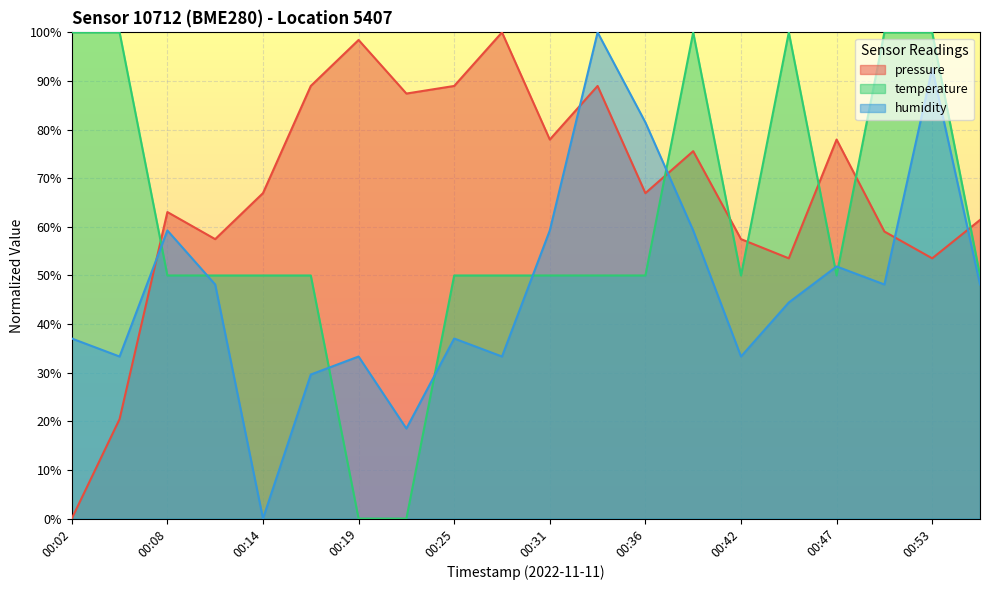

True or false: temperature and humidity cross at least once.

True